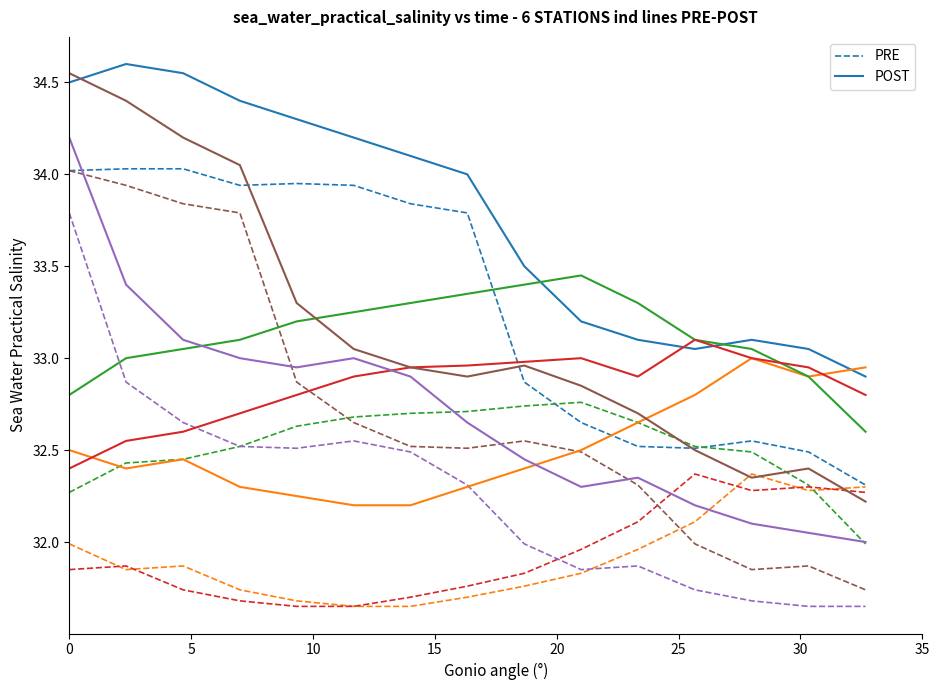

List the series in order of their overall mean, highest first.

POST, PRE